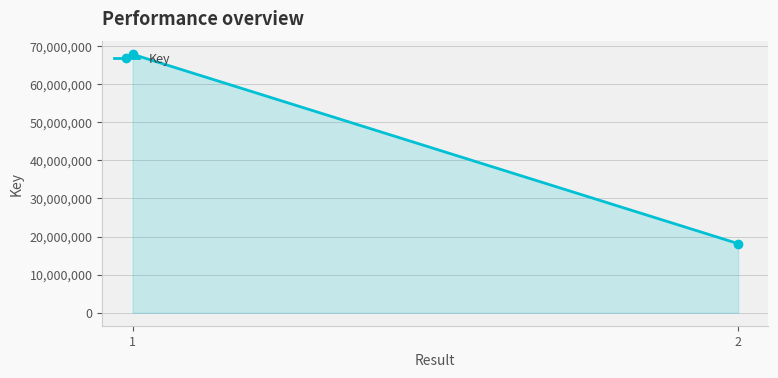

How many values are between 18161122 and 67851209?

2